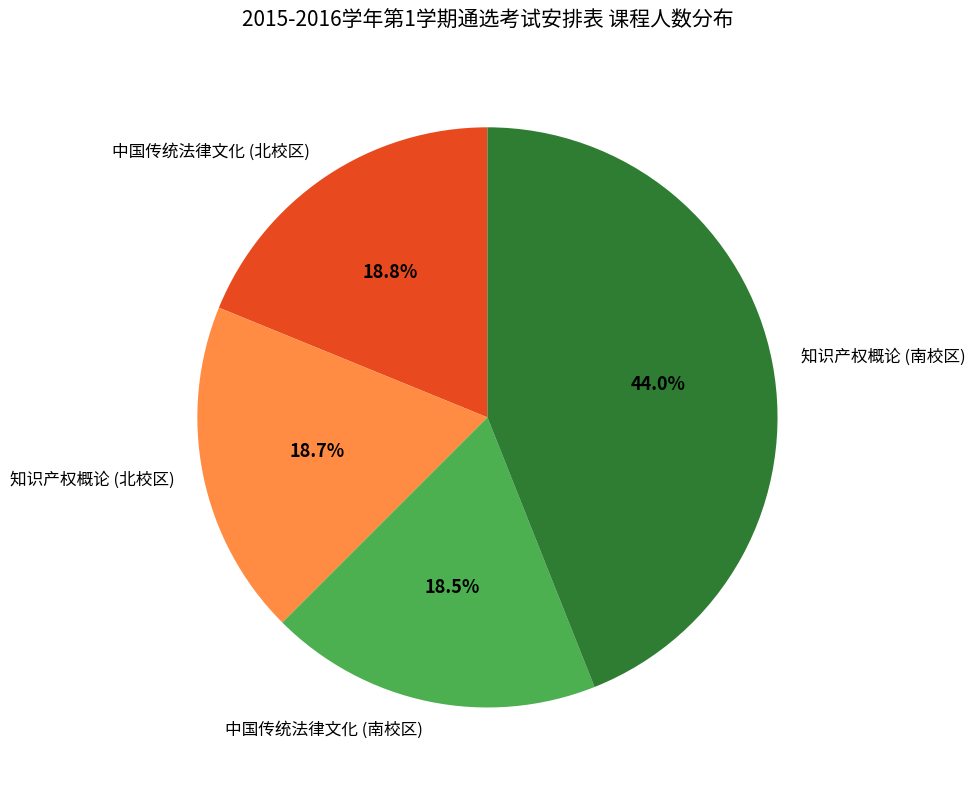

Which category has the biggest portion of the pie?

知识产权概论 (南校区)